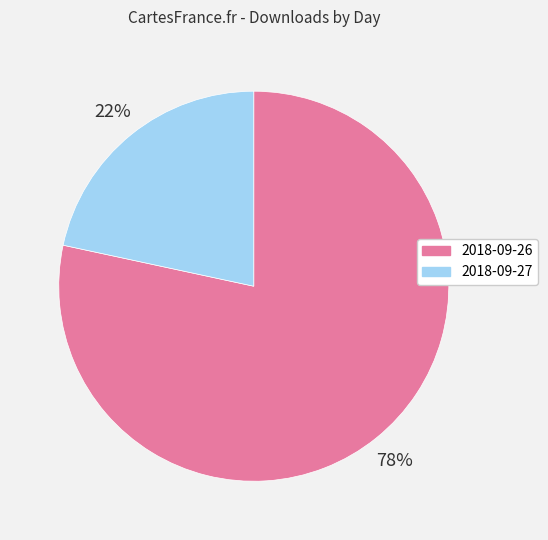

Between 2018-09-26 and 2018-09-27, which is larger?

2018-09-26